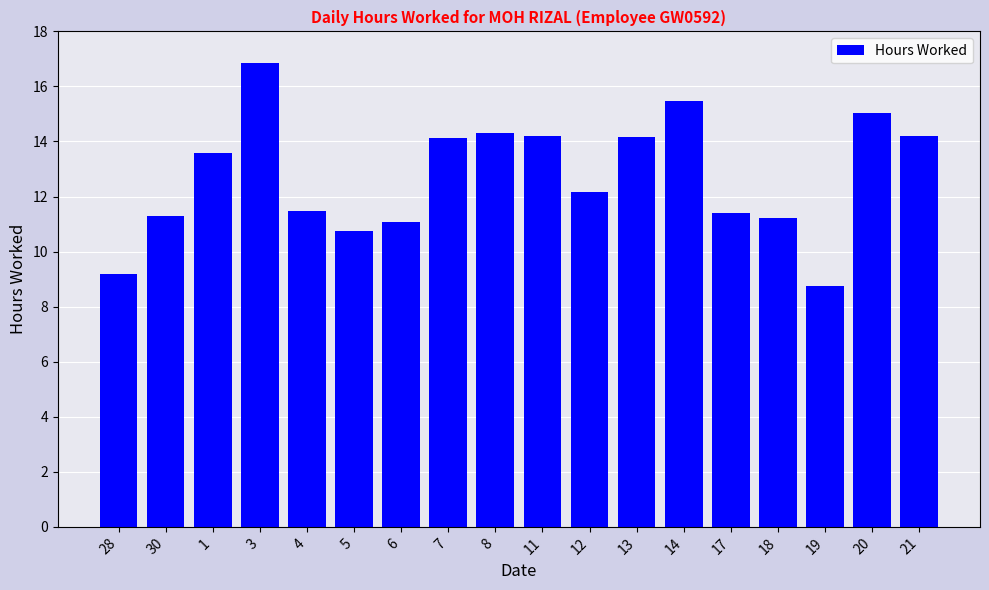

How many bars are there in total?

18